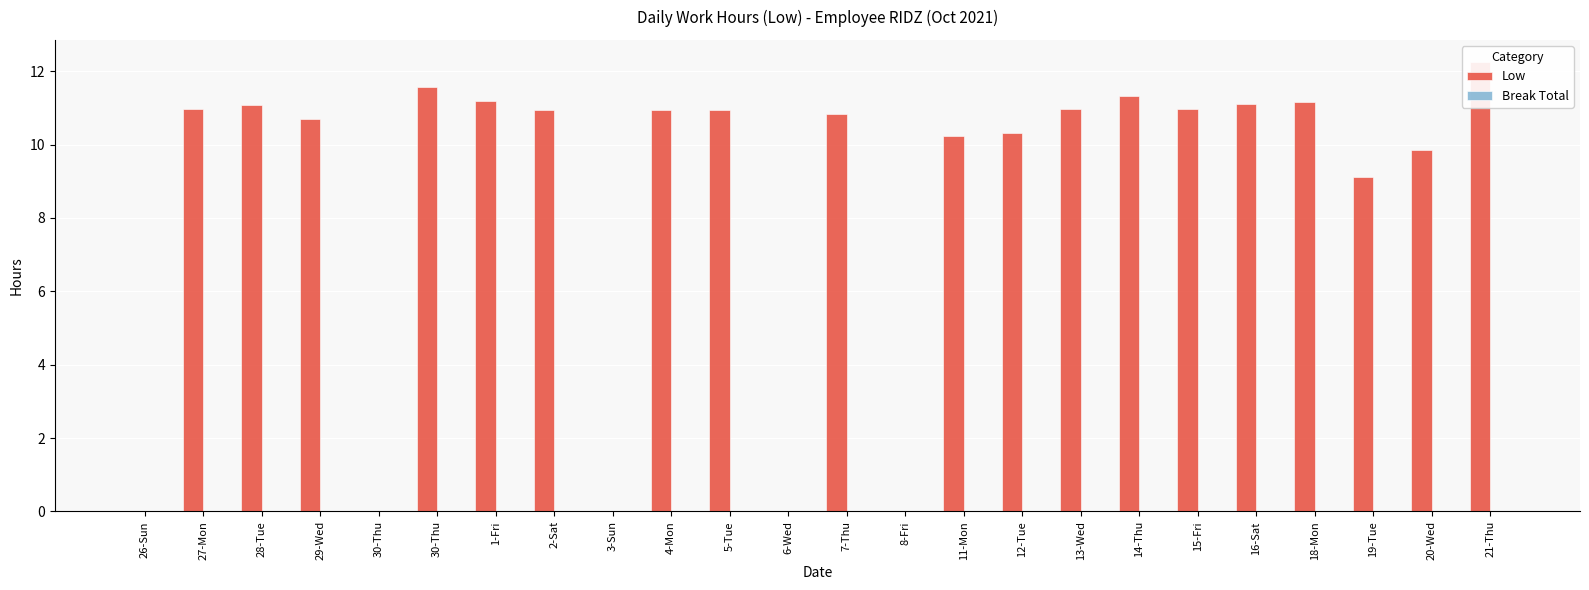

True or false: Low has a value of 14.6 at 5-Tue.

False